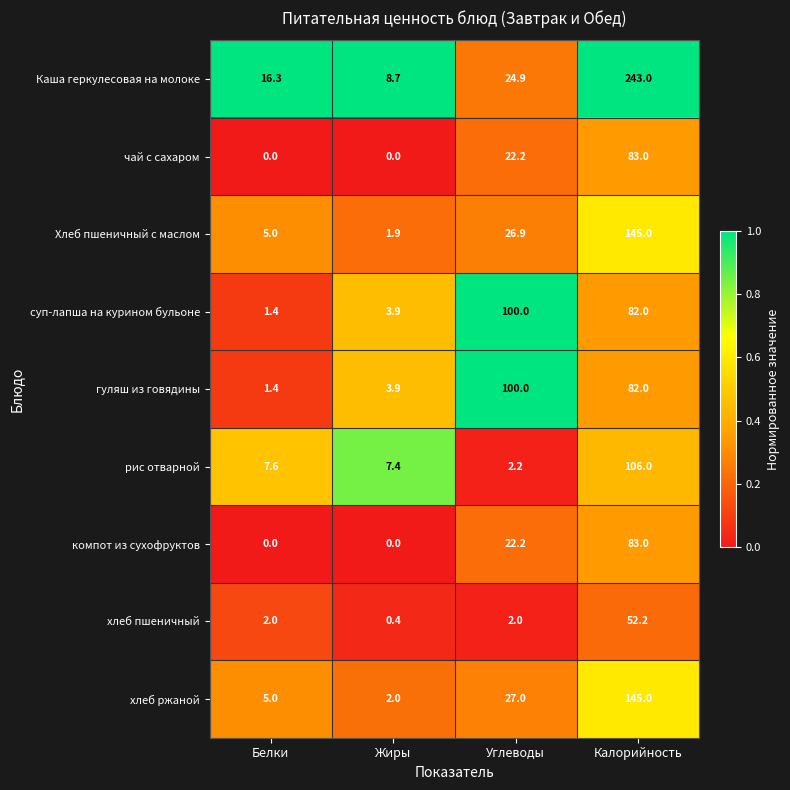

What is the sum of the Каша геркулесовая на молоке values at Жиры and Калорийность?

251.7